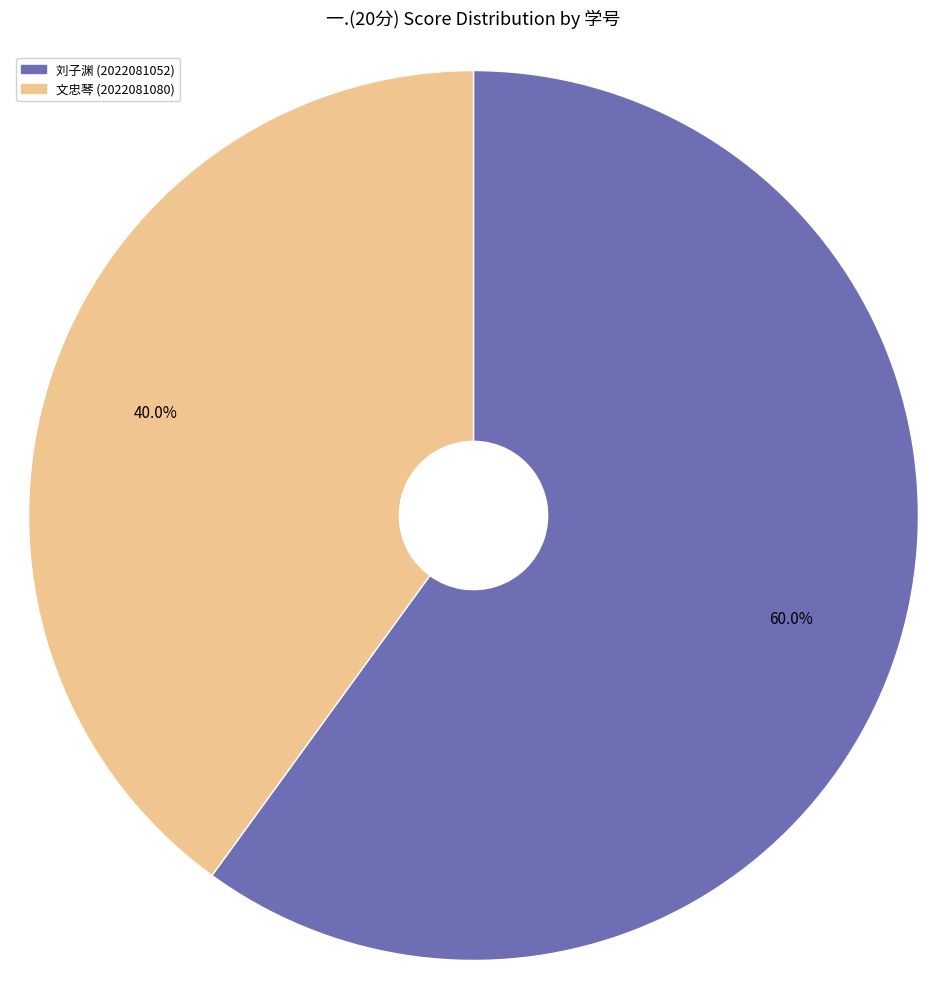

Is there any slice that represents more than half of the pie?

Yes